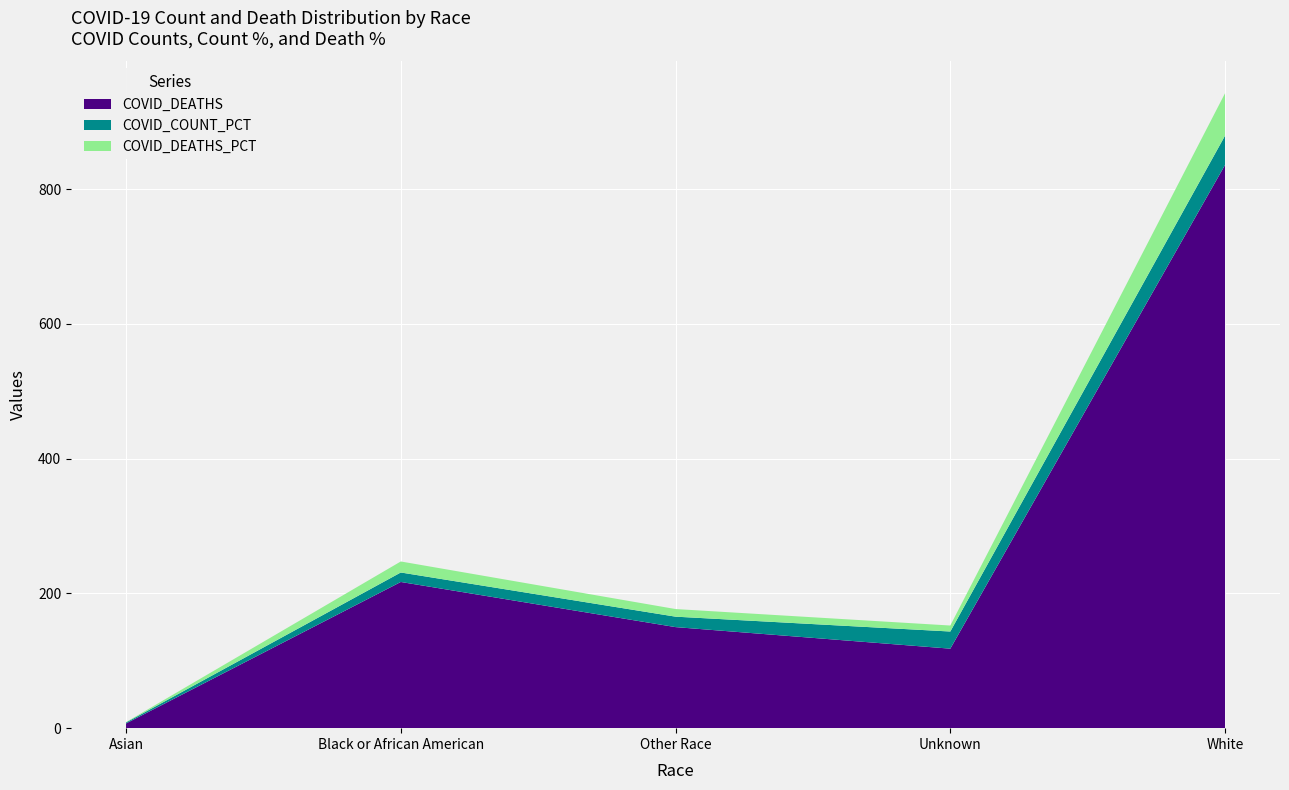

Reading left to right, list all the values displayed in this chart.

COVID_DEATHS: Asian=7.0	Black or African American=217.0	Other Race=150.0	Unknown=118.0	White=836.0
COVID_COUNT_PCT: Asian=1.4	Black or African American=14.1	Other Race=15.5	Unknown=25.5	White=43.5
COVID_DEATHS_PCT: Asian=0.5	Black or African American=16.3	Other Race=11.3	Unknown=8.9	White=63.0